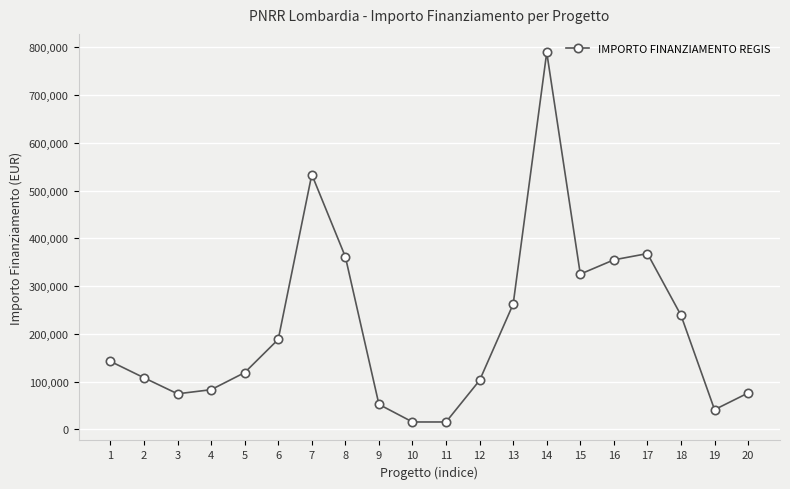

What is the change in value from 2 to 18?

+130829.6